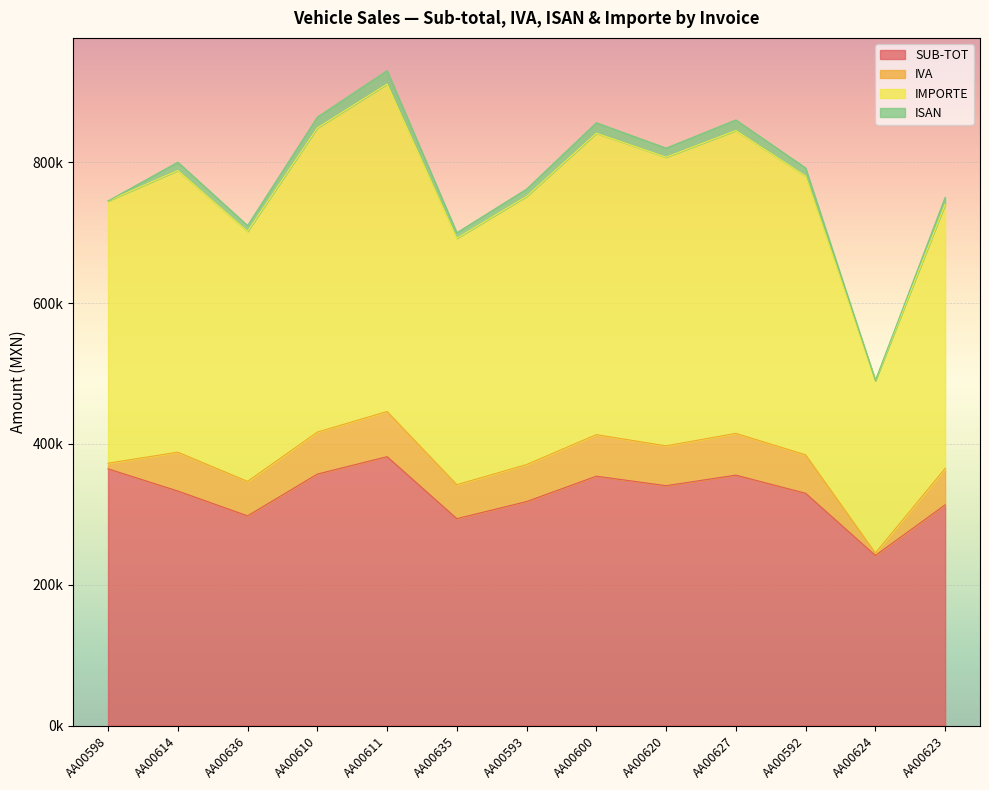

How many values in the SUB-TOT series exceed 333042?

7